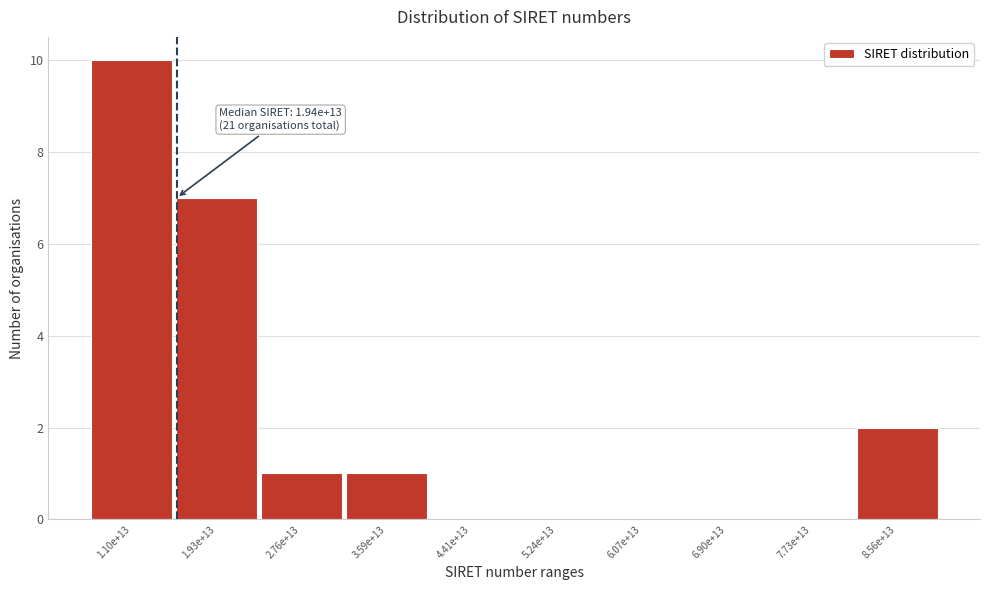

Between 8.56e+13 and 6.07e+13, which is larger?

8.56e+13